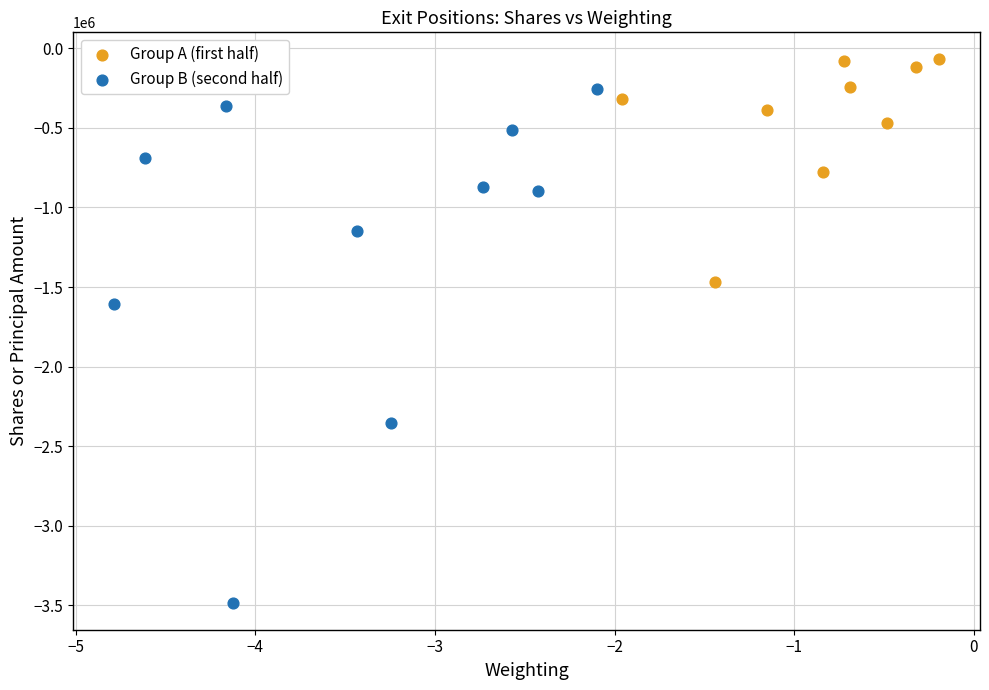

Which series reaches the maximum Y coordinate?

Group A (first half)